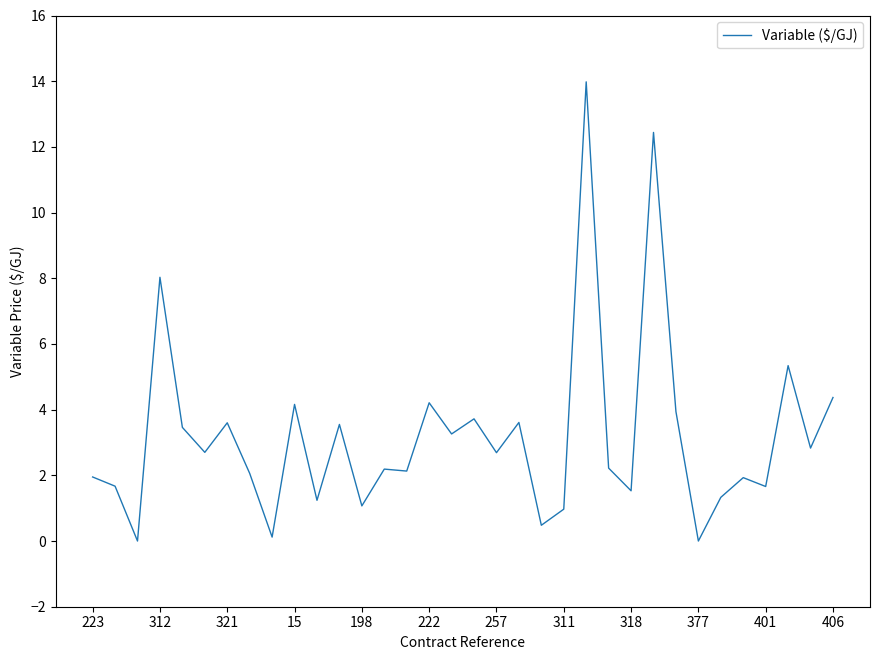

What is the difference between the maximum and minimum values?

14.0